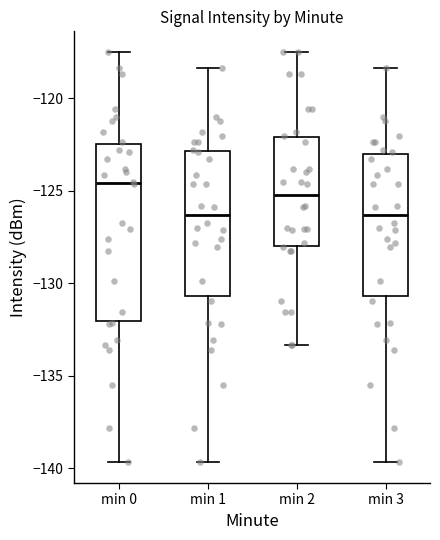

Reading left to right, read every box against the y-axis: the position of its median line, the range the box covers, and the ends of its whiskers. The values are not printed on the chart, so give them approximately, as read against the axis.

min 0: median -124.5, box -132.0 to -122.5, whiskers -139.5 to -117.5
min 1: median -126.5, box -130.5 to -123.0, whiskers -139.5 to -118.5
min 2: median -125.0, box -128.0 to -122.0, whiskers -133.5 to -117.5
min 3: median -126.5, box -130.5 to -123.0, whiskers -139.5 to -118.5